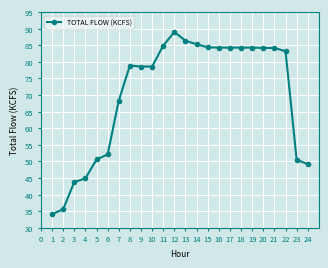

Does the chart display data point markers on the line(s)?

Yes